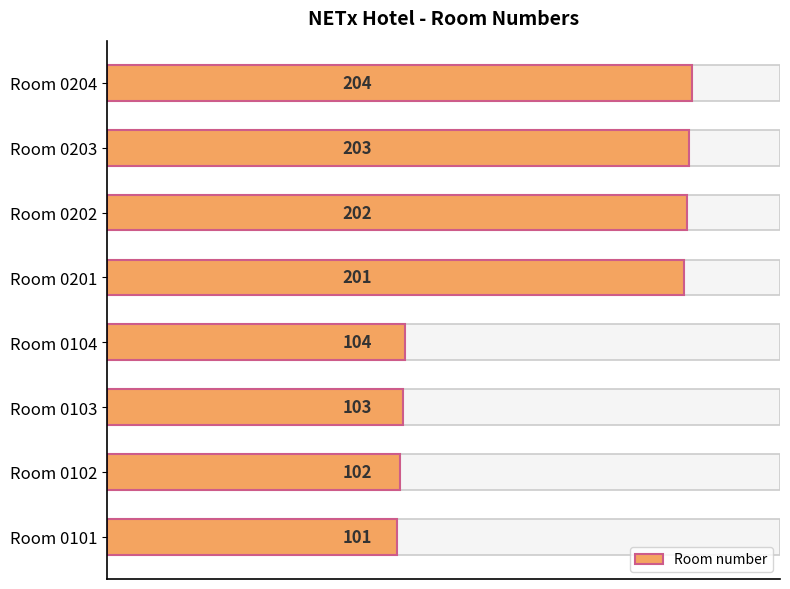

How many values are below 201?

4